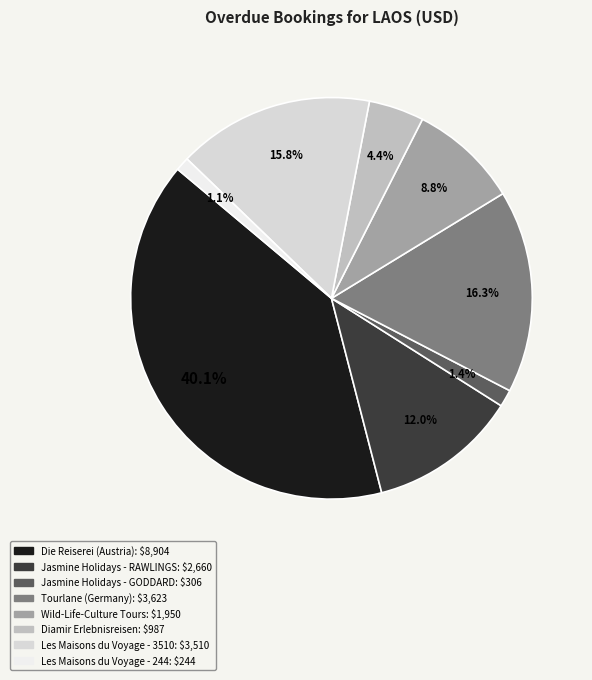

Do Les Maisons du Voyage - 244 and Wild-Life-Culture Tours together represent more than half of the pie?

No